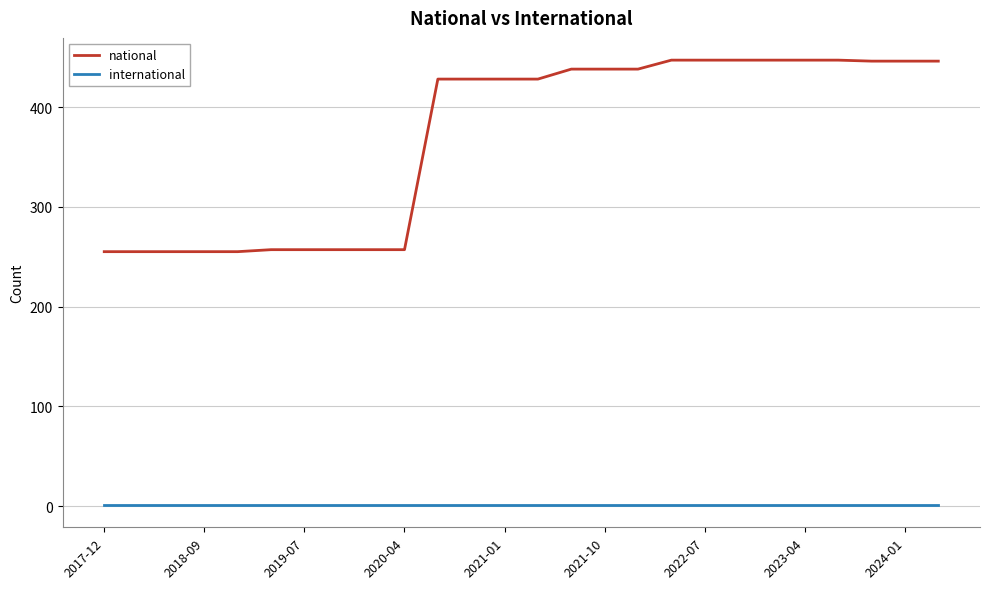

Which series has the largest range (max minus min)?

national